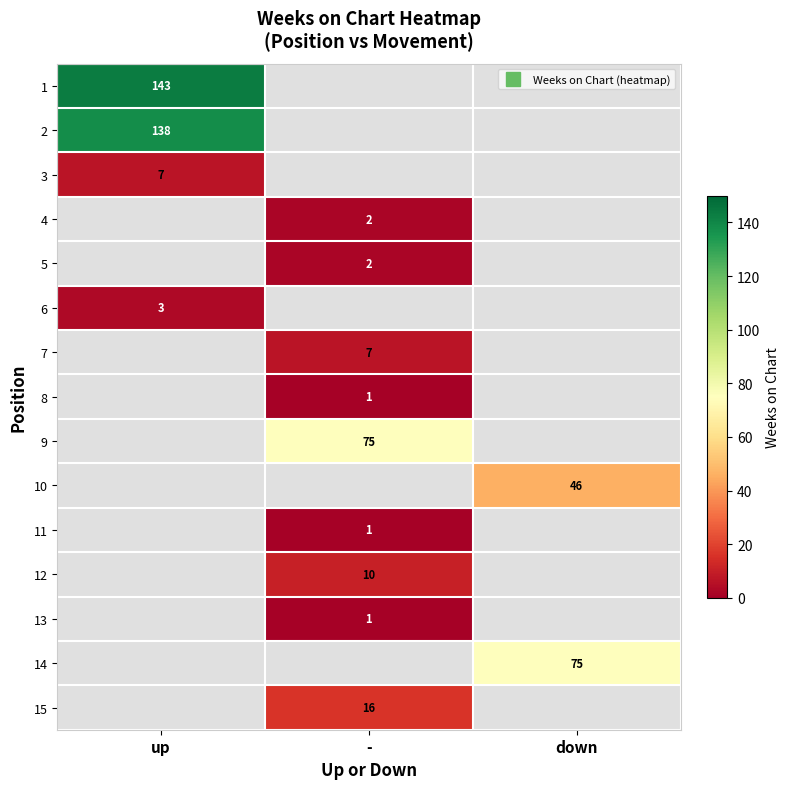

At how many categories does at least one series exceed 18?

3